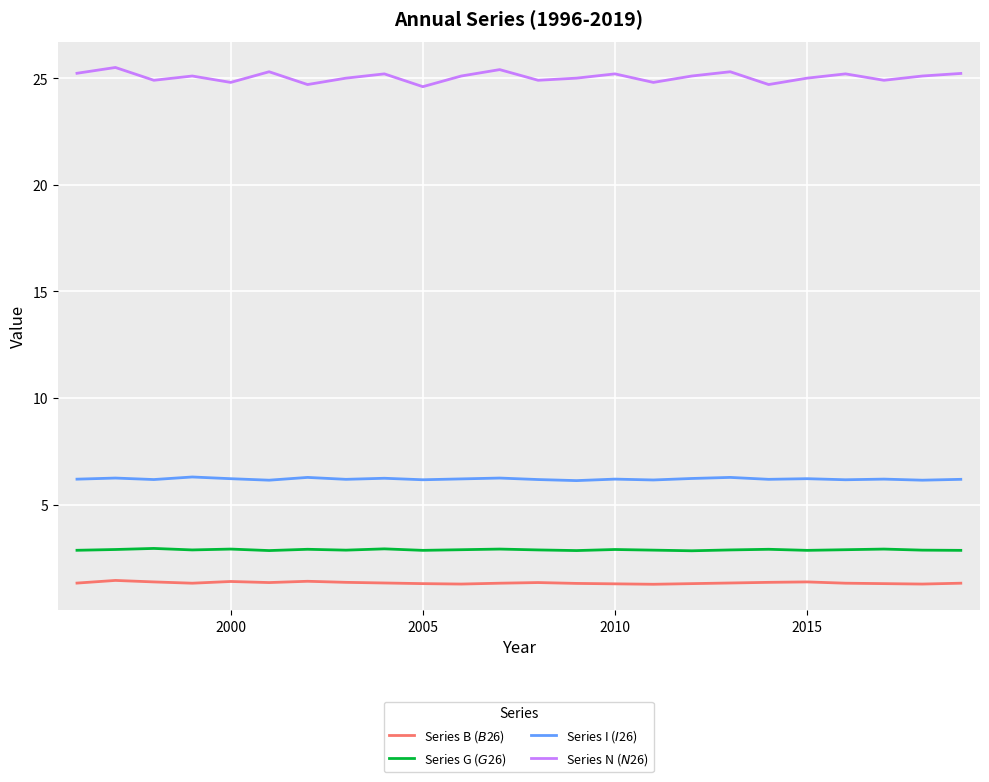

What is the maximum value for Series G ($G$26)?

3.0